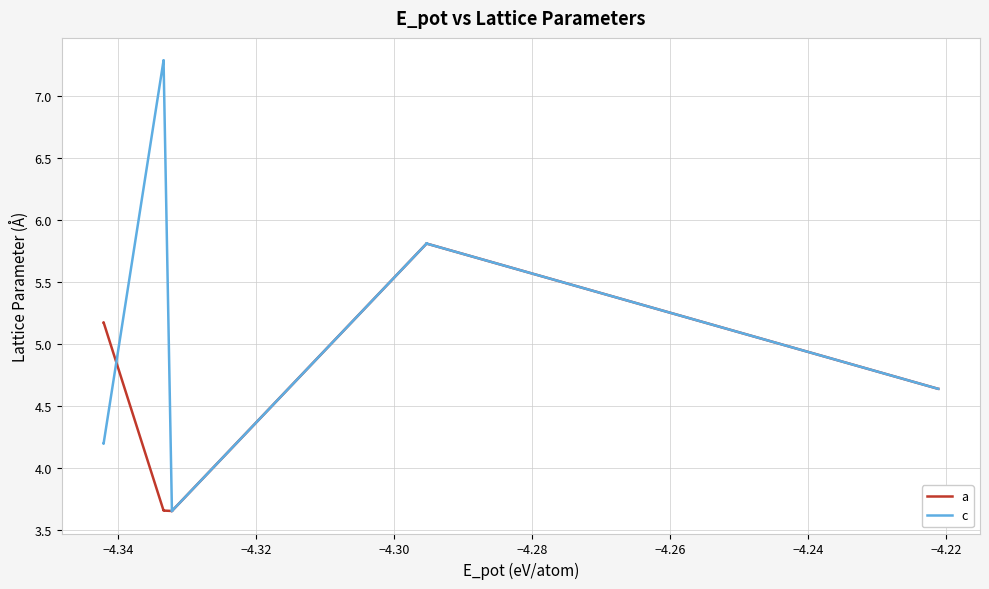

List the series in order of their overall mean, lowest first.

a, c